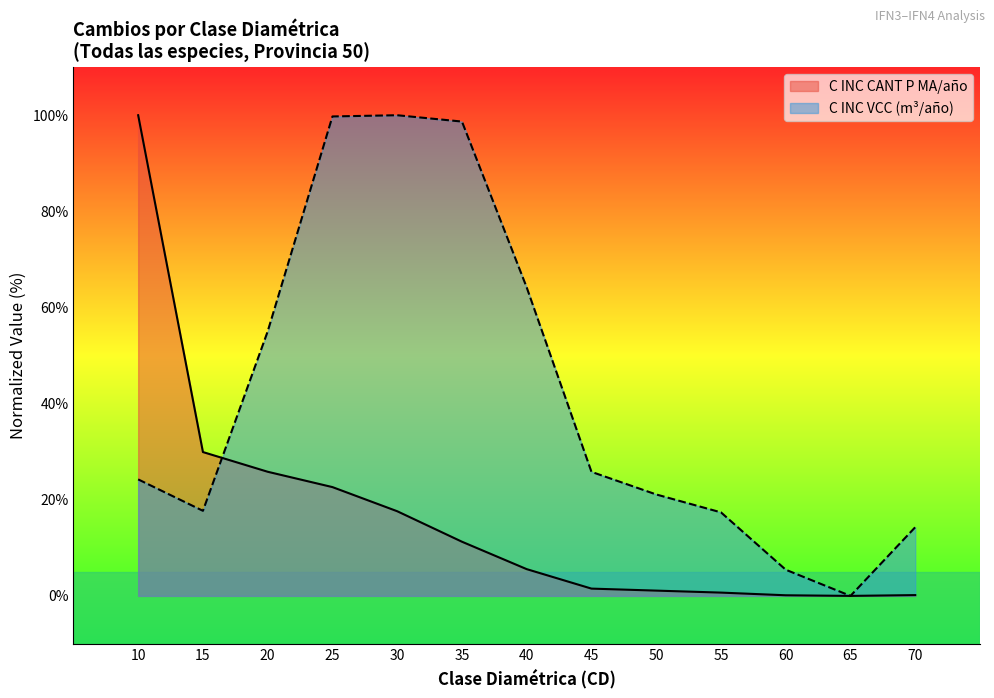

How many interior local valleys does the C INC VCC (m3/año) series have?

2